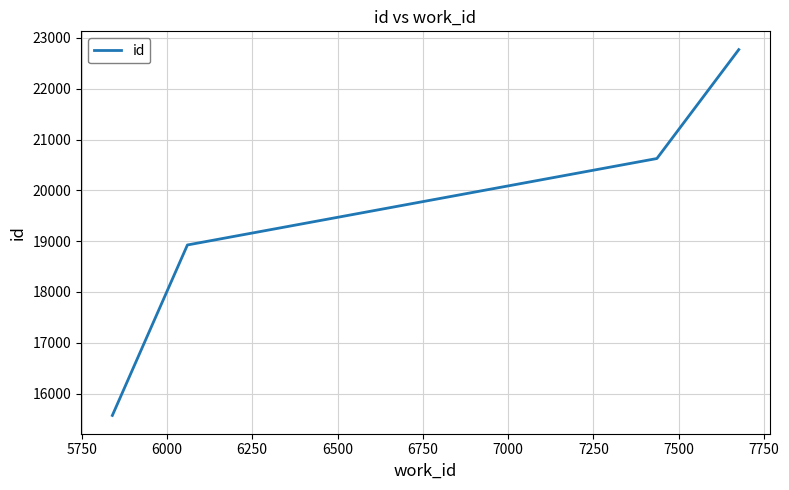

What is the difference between the second highest and second lowest values?

1702